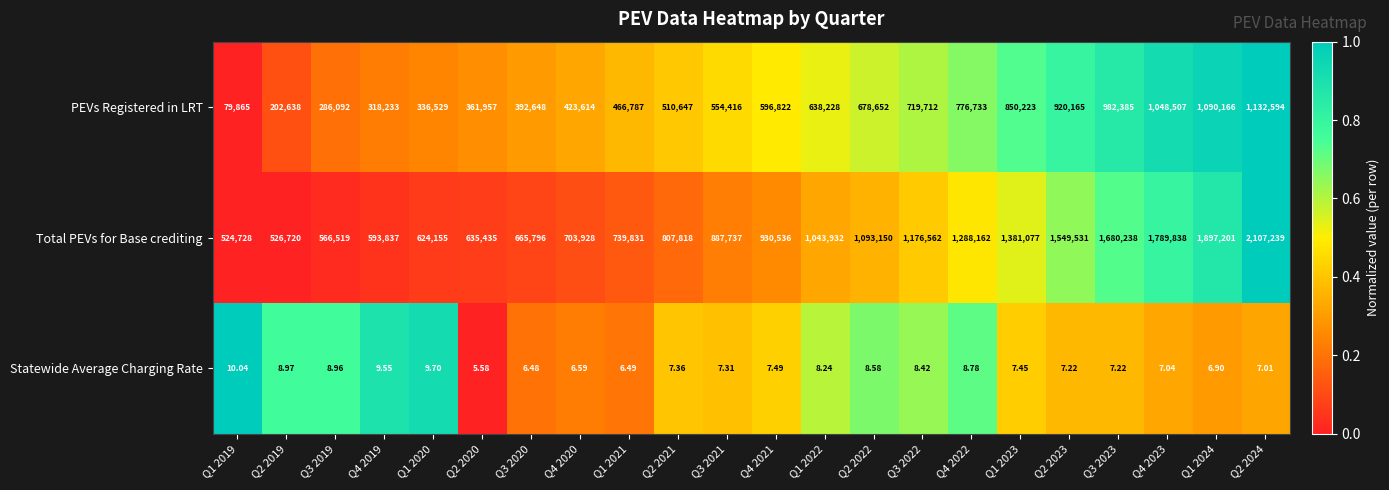

Which series has the largest total across all categories?

Total PEVs for Base crediting